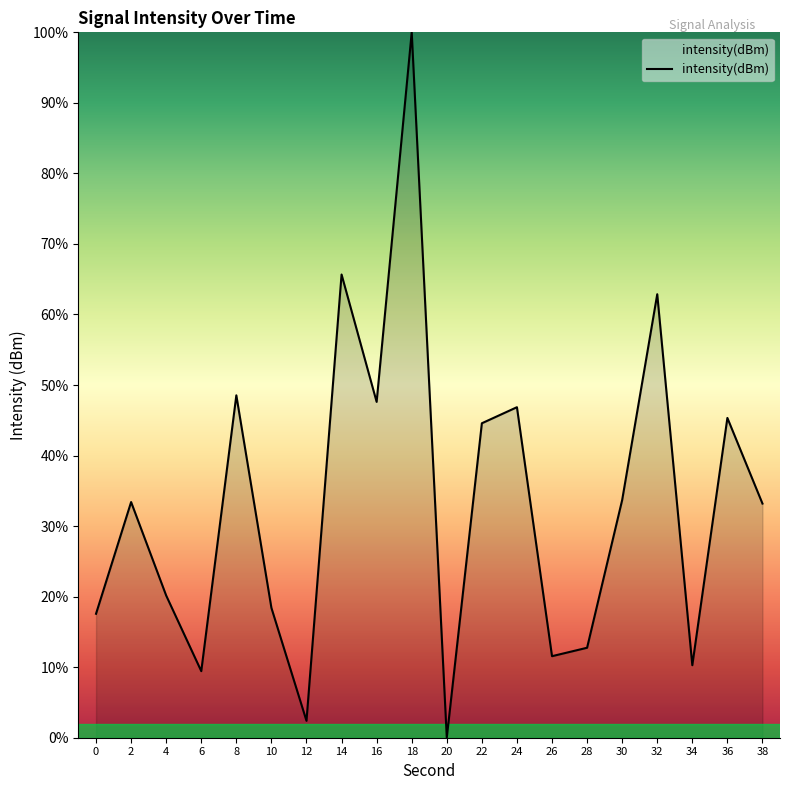

How many values are above zero?

19